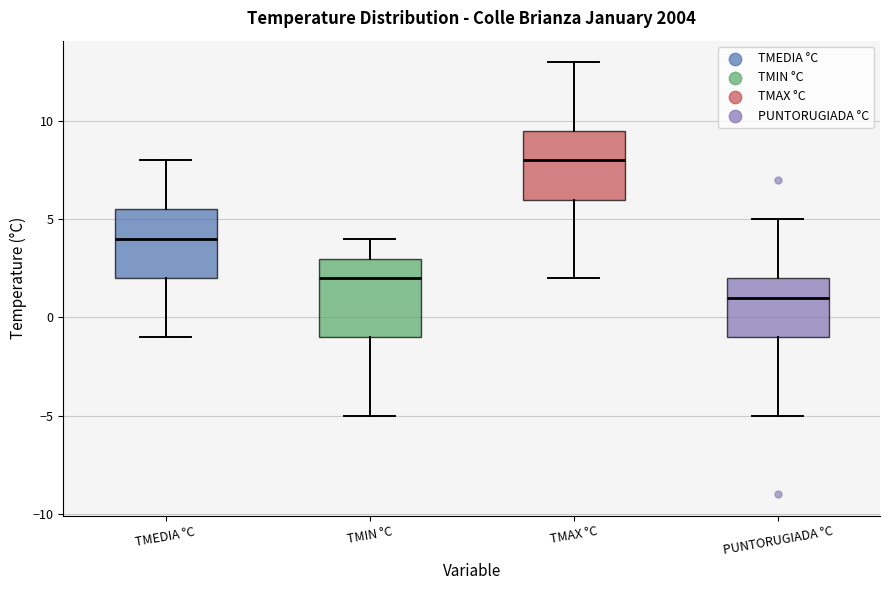

Comparing the boxes themselves (not the whiskers), which one is the tallest?

TMIN °C